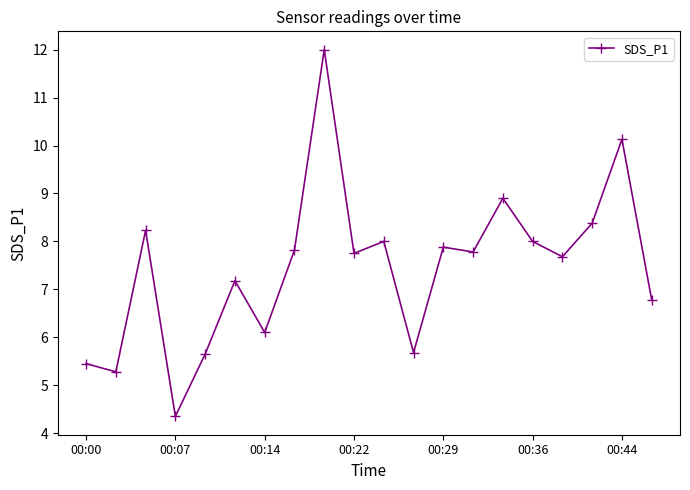

What is the greatest value displayed?

12.0